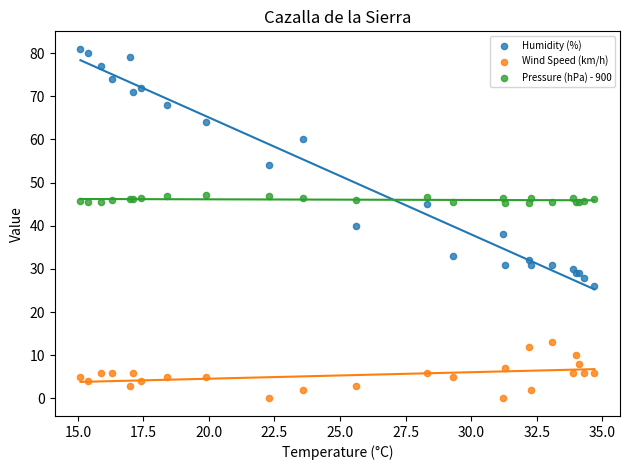

What are all the series names shown in the legend?

Humidity (%), Wind Speed (km/h), Pressure (hPa) - 900